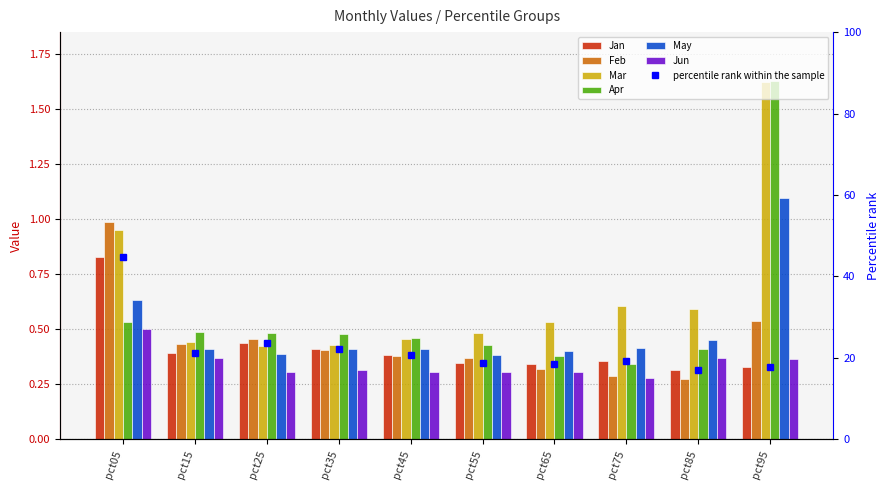

What are all the series names shown in the legend?

Jan, Feb, Mar, Apr, May, Jun